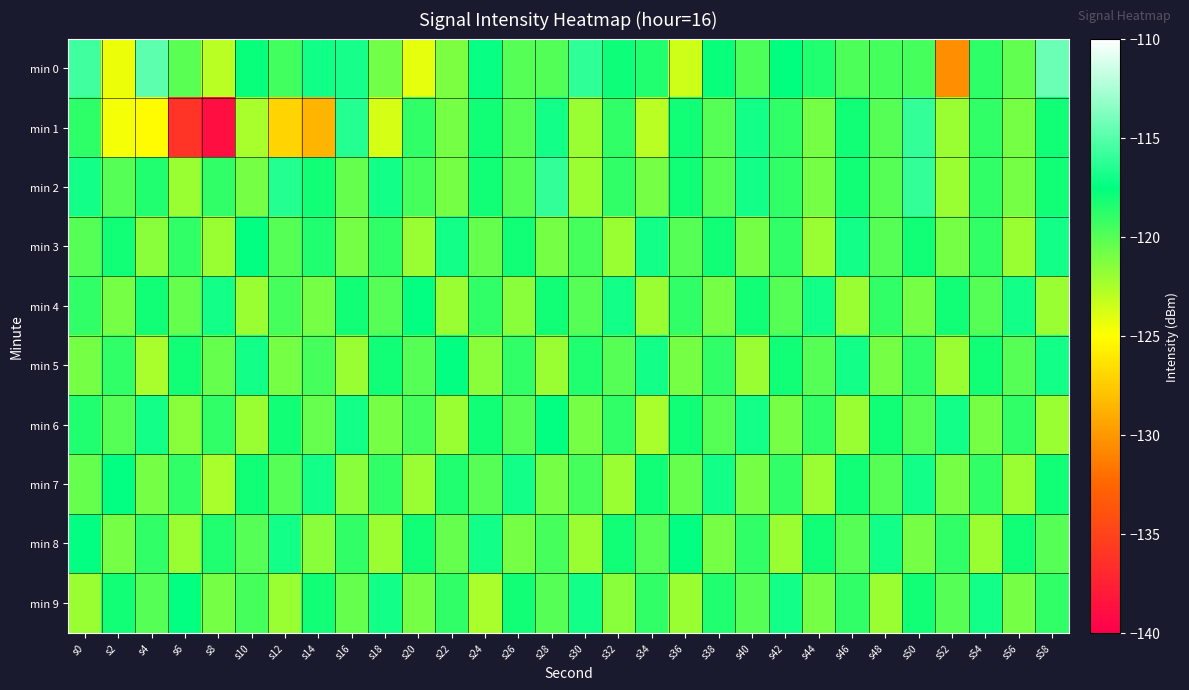

Reading left to right, list all the values displayed in this chart.

min 0: s0=-115.7	s2=-124.5	s4=-114.8	s6=-120.1	s8=-122.9	s10=-117.7	s12=-119.4	s14=-117.1	s16=-116.9	s18=-120.9	s20=-124.3	s22=-121.2	s24=-117.4	s26=-120.0	s28=-119.8	s30=-116.2	s32=-117.9	s34=-118.5	s36=-123.6	s38=-117.8	s40=-119.8	s42=-117.5	s44=-118.5	s46=-119.8	s48=-119.6	s50=-119.5	s52=-130.4	s54=-118.9	s56=-120.3	s58=-114.4
min 1: s0=-118.8	s2=-124.8	s4=-125.2	s6=-136.2	s8=-138.9	s10=-122.4	s12=-127.1	s14=-128.6	s16=-116.5	s18=-123.8	s20=-119.0	s22=-121.0	s24=-118.0	s26=-120.0	s28=-117.0	s30=-122.0	s32=-119.0	s34=-123.0	s36=-118.0	s38=-120.0	s40=-117.0	s42=-119.0	s44=-121.0	s46=-118.0	s48=-120.0	s50=-116.0	s52=-122.0	s54=-119.0	s56=-121.0	s58=-118.0
min 2: s0=-117.0	s2=-120.0	s4=-118.5	s6=-122.0	s8=-119.0	s10=-121.0	s12=-116.5	s14=-118.0	s16=-120.5	s18=-117.0	s20=-119.5	s22=-121.0	s24=-118.0	s26=-120.0	s28=-116.0	s30=-122.0	s32=-119.0	s34=-121.0	s36=-118.0	s38=-120.0	s40=-117.0	s42=-119.0	s44=-121.0	s46=-118.0	s48=-120.0	s50=-116.0	s52=-122.0	s54=-119.0	s56=-121.0	s58=-118.0
min 3: s0=-120.0	s2=-118.0	s4=-121.5	s6=-119.0	s8=-122.0	s10=-117.5	s12=-120.0	s14=-118.5	s16=-121.0	s18=-119.0	s20=-122.0	s22=-117.0	s24=-120.5	s26=-118.0	s28=-121.0	s30=-119.5	s32=-122.0	s34=-117.0	s36=-120.0	s38=-118.0	s40=-121.0	s42=-119.0	s44=-122.0	s46=-117.0	s48=-120.0	s50=-118.0	s52=-121.0	s54=-119.0	s56=-122.0	s58=-117.0
min 4: s0=-119.0	s2=-121.0	s4=-118.0	s6=-120.5	s8=-117.0	s10=-122.0	s12=-119.5	s14=-121.0	s16=-118.0	s18=-120.0	s20=-117.5	s22=-122.0	s24=-119.0	s26=-121.5	s28=-118.0	s30=-120.0	s32=-117.0	s34=-122.0	s36=-119.0	s38=-121.0	s40=-118.0	s42=-120.0	s44=-117.0	s46=-122.0	s48=-119.0	s50=-121.0	s52=-118.0	s54=-120.0	s56=-117.0	s58=-122.0
min 5: s0=-121.0	s2=-119.0	s4=-122.5	s6=-118.0	s8=-120.5	s10=-117.0	s12=-121.0	s14=-119.5	s16=-122.0	s18=-118.0	s20=-120.0	s22=-117.5	s24=-121.5	s26=-119.0	s28=-122.0	s30=-118.5	s32=-120.0	s34=-117.0	s36=-121.0	s38=-119.0	s40=-122.0	s42=-118.0	s44=-120.0	s46=-117.0	s48=-121.0	s50=-119.0	s52=-122.0	s54=-118.0	s56=-120.0	s58=-117.0
min 6: s0=-118.5	s2=-120.0	s4=-117.0	s6=-121.5	s8=-119.0	s10=-122.0	s12=-118.0	s14=-120.5	s16=-117.0	s18=-121.0	s20=-119.5	s22=-122.0	s24=-118.0	s26=-120.0	s28=-117.5	s30=-121.0	s32=-119.0	s34=-122.5	s36=-118.0	s38=-120.0	s40=-117.0	s42=-121.0	s44=-119.0	s46=-122.0	s48=-118.0	s50=-120.0	s52=-117.0	s54=-121.0	s56=-119.0	s58=-122.0
min 7: s0=-120.5	s2=-117.5	s4=-121.0	s6=-119.0	s8=-122.5	s10=-118.0	s12=-120.0	s14=-117.0	s16=-121.5	s18=-119.0	s20=-122.0	s22=-118.5	s24=-120.0	s26=-117.0	s28=-121.0	s30=-119.5	s32=-122.0	s34=-118.0	s36=-120.5	s38=-117.0	s40=-121.0	s42=-119.0	s44=-122.0	s46=-118.0	s48=-120.0	s50=-117.0	s52=-121.0	s54=-119.0	s56=-122.0	s58=-118.0
min 8: s0=-117.5	s2=-121.0	s4=-119.0	s6=-122.0	s8=-118.5	s10=-120.0	s12=-117.0	s14=-121.5	s16=-119.0	s18=-122.0	s20=-118.0	s22=-120.5	s24=-117.0	s26=-121.0	s28=-119.5	s30=-122.0	s32=-118.0	s34=-120.0	s36=-117.5	s38=-121.0	s40=-119.0	s42=-122.0	s44=-118.0	s46=-120.0	s48=-117.0	s50=-121.0	s52=-119.0	s54=-122.0	s56=-118.0	s58=-120.0
min 9: s0=-122.0	s2=-118.0	s4=-120.0	s6=-117.5	s8=-121.0	s10=-119.5	s12=-122.0	s14=-118.0	s16=-120.5	s18=-117.0	s20=-121.0	s22=-119.0	s24=-122.5	s26=-118.0	s28=-120.0	s30=-117.0	s32=-121.5	s34=-119.0	s36=-122.0	s38=-118.5	s40=-120.0	s42=-117.0	s44=-121.0	s46=-119.0	s48=-122.0	s50=-118.0	s52=-120.0	s54=-117.0	s56=-121.0	s58=-119.0